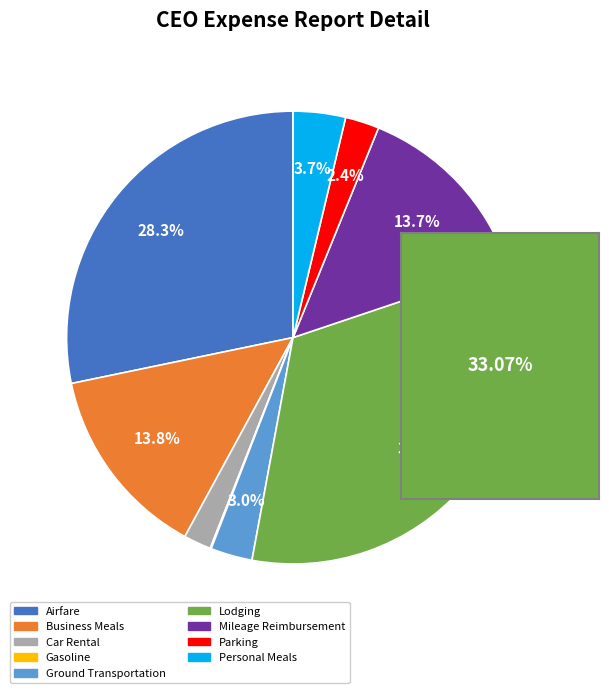

Is Ground Transportation the majority of the pie?

No